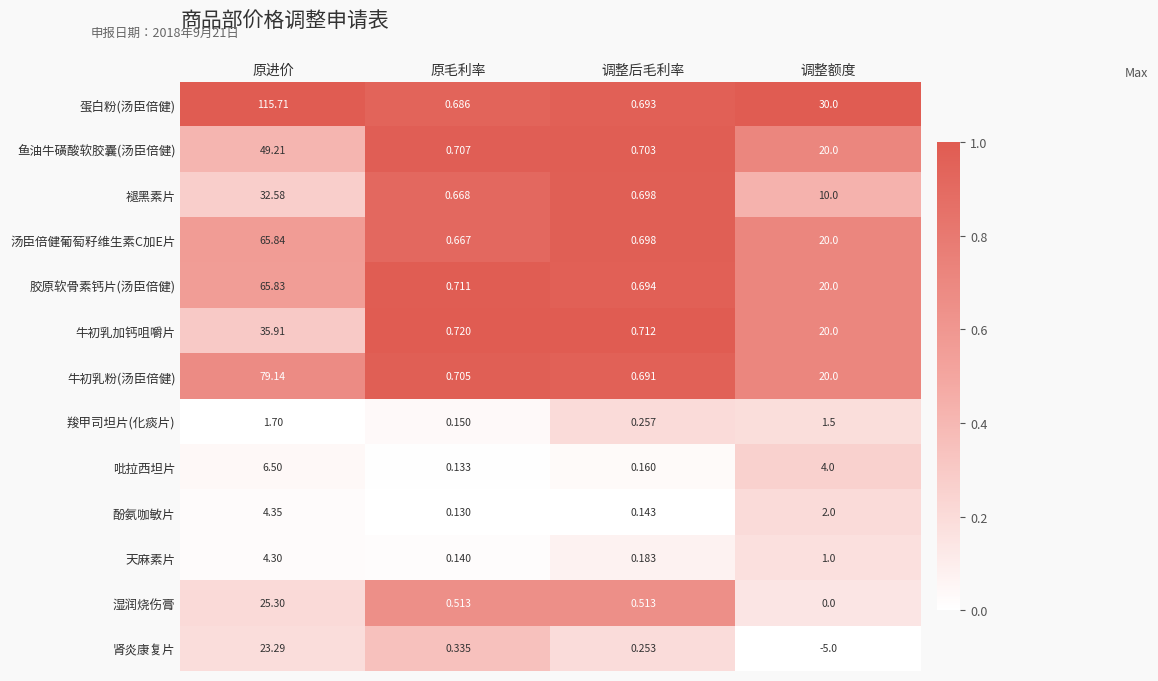

Which category has the highest value across all series?

原进价